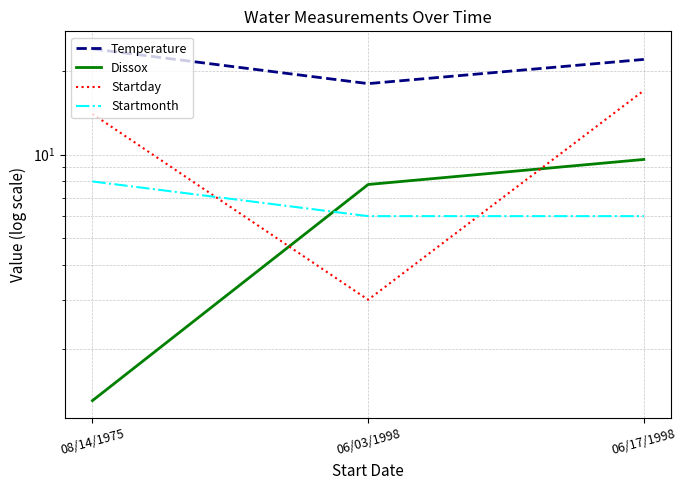

Which category has the highest value across all series?

08/14/1975